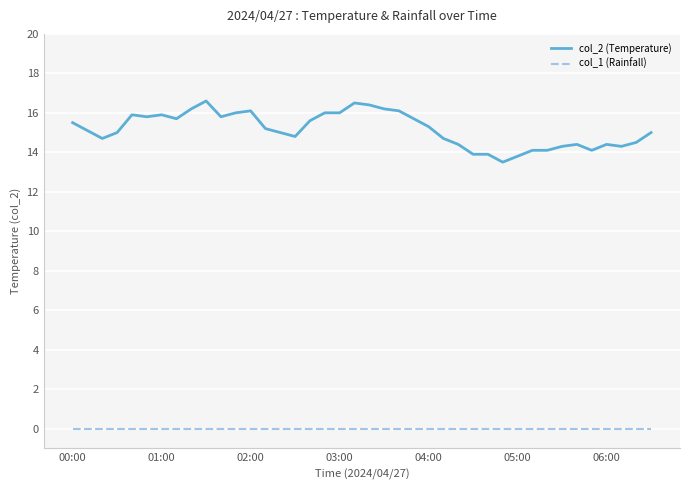

True or false: col_2 (Temperature) and col_1 (Rainfall) intersect in this chart.

False